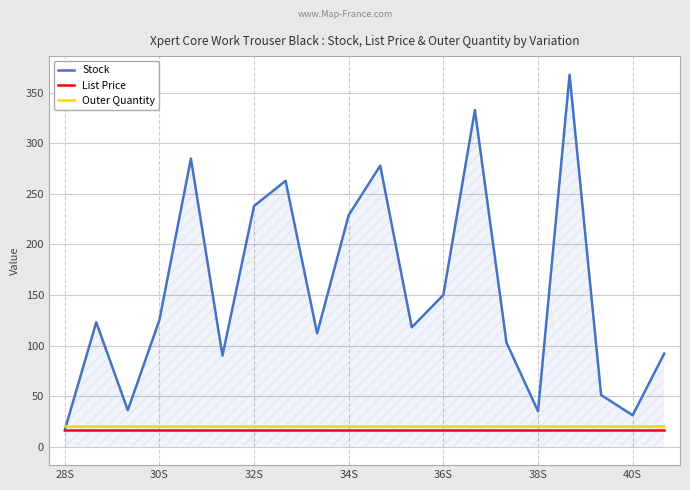

What is the difference between the maximum and minimum values in the Stock series?

352.0